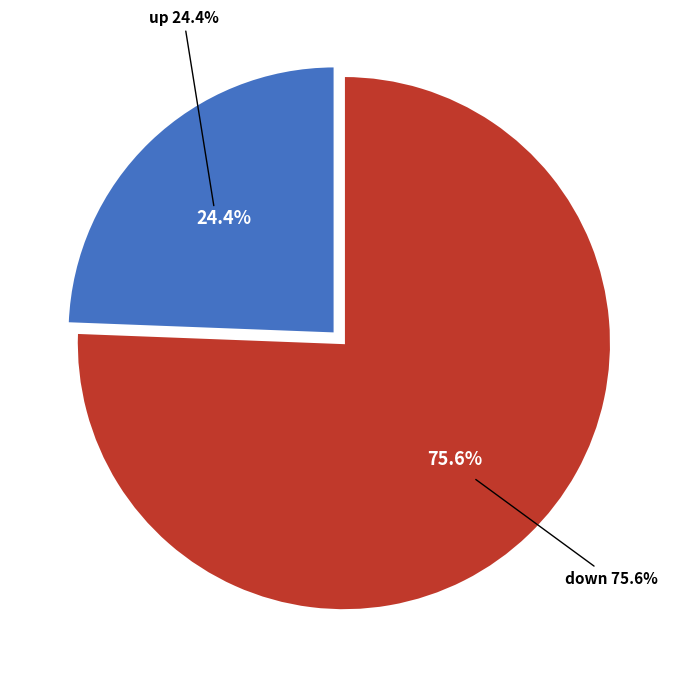

Count the number of slices in the pie.

2